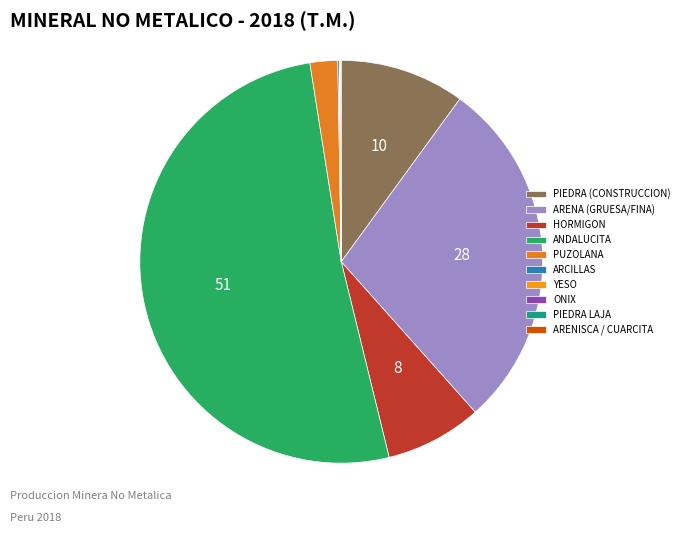

Combined, do HORMIGON and YESO account for over 50%?

No